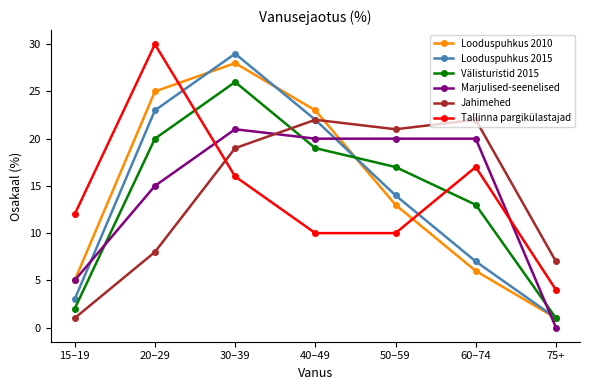

How many lines are shown in the chart?

6